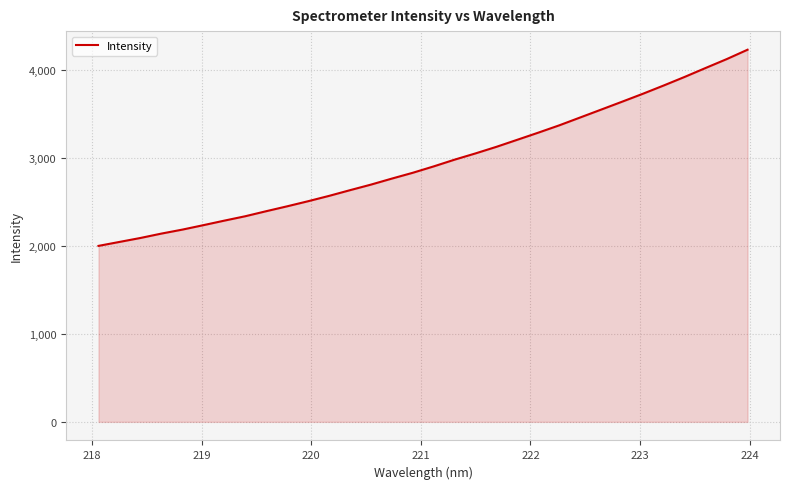

What is the greatest value displayed?

4228.4